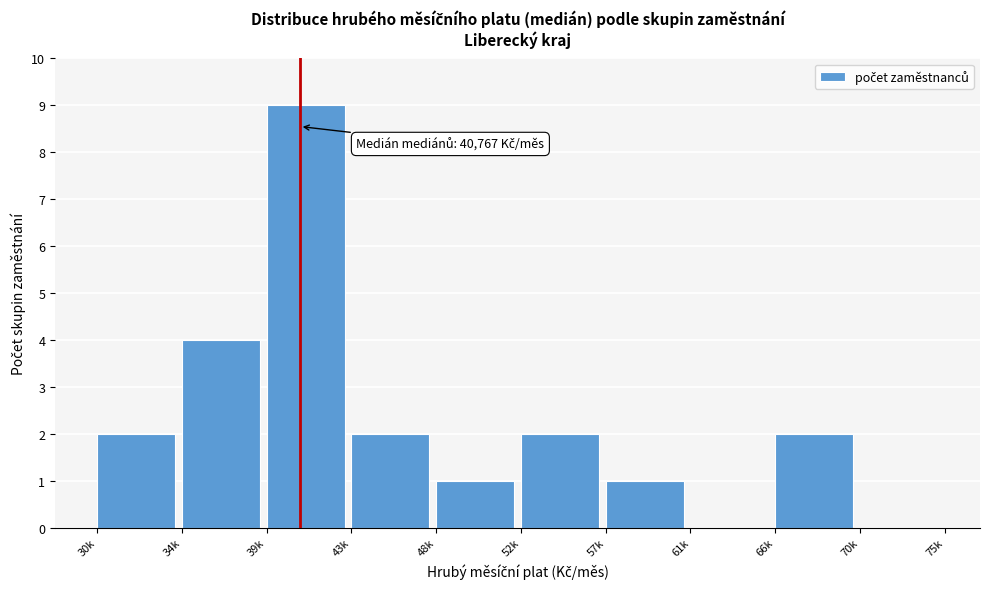

Reading right to left, transcribe all the data shown in this chart.

70k=0	66k=2	61k=0	57k=1	52k=2	48k=1	43k=2	39k=9	34k=4	30k=2